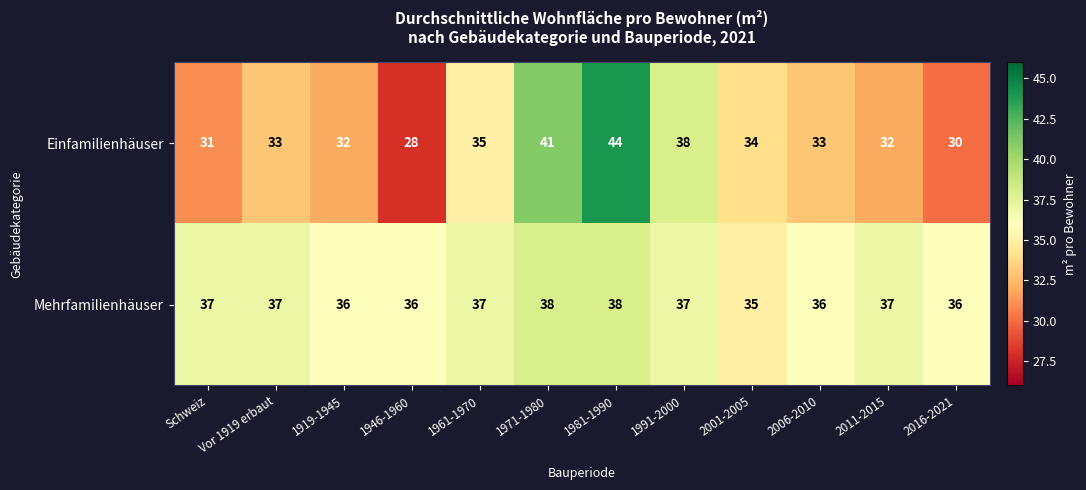

Which series changed the most between Schweiz and 2001-2005?

Einfamilienhäuser